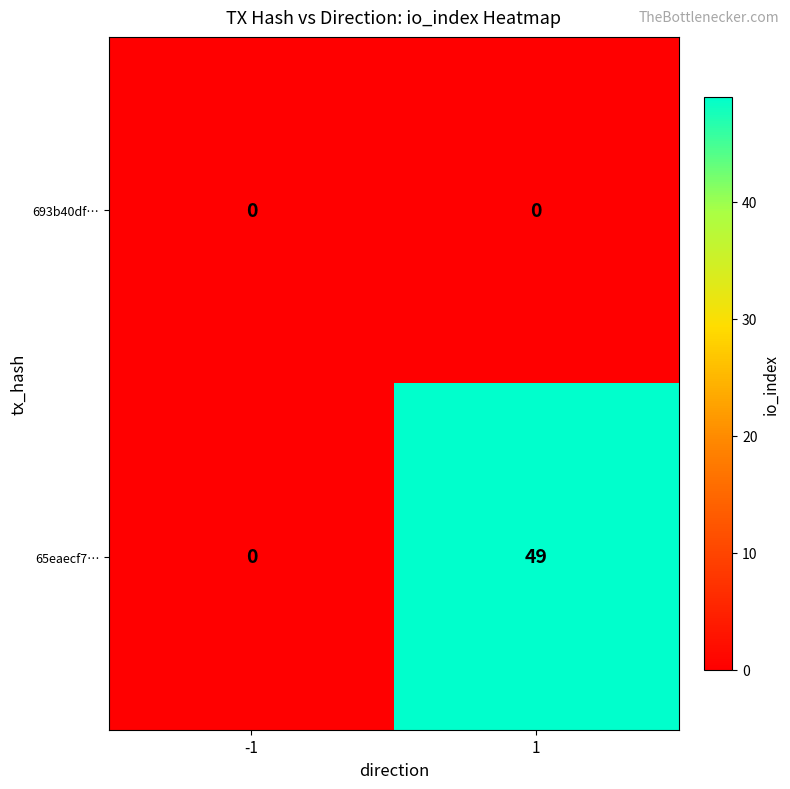

How many data points does each series have?

2